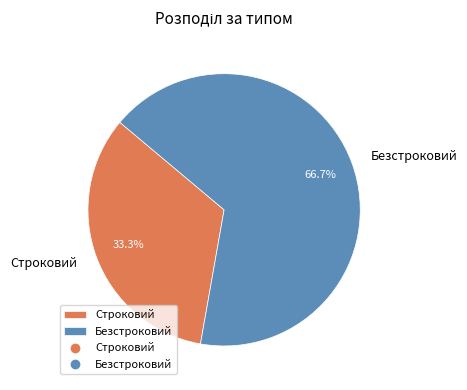

How many segments does this pie chart have?

2